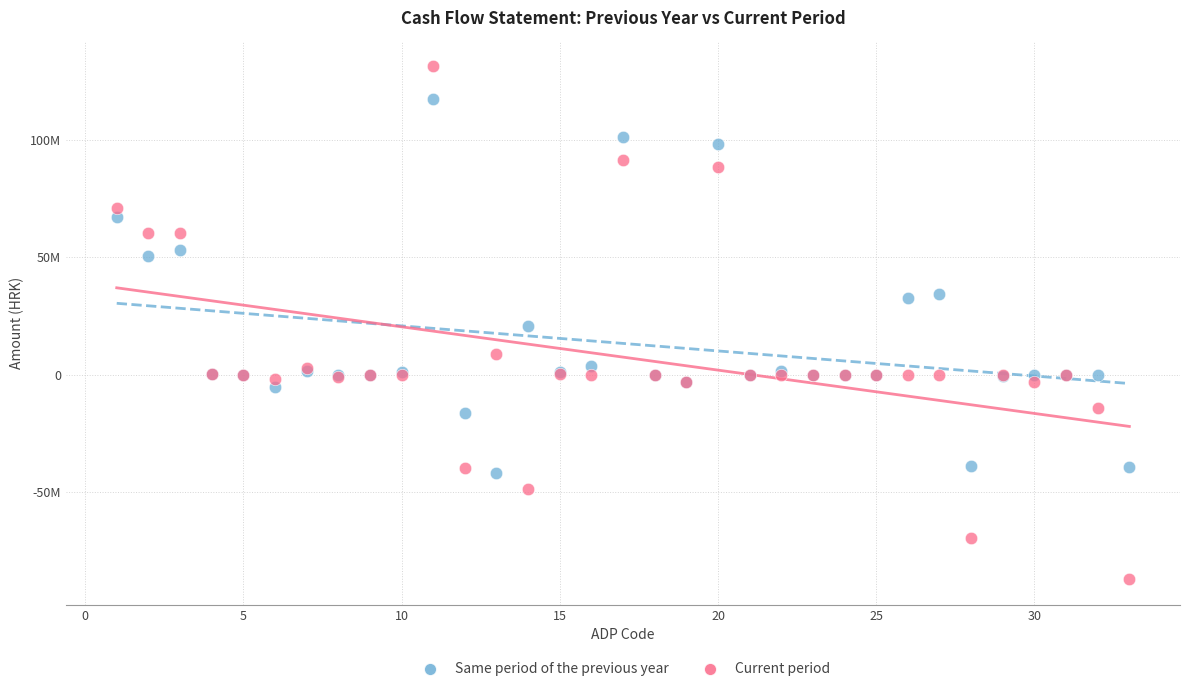

Which series reaches the minimum Y coordinate?

Current period